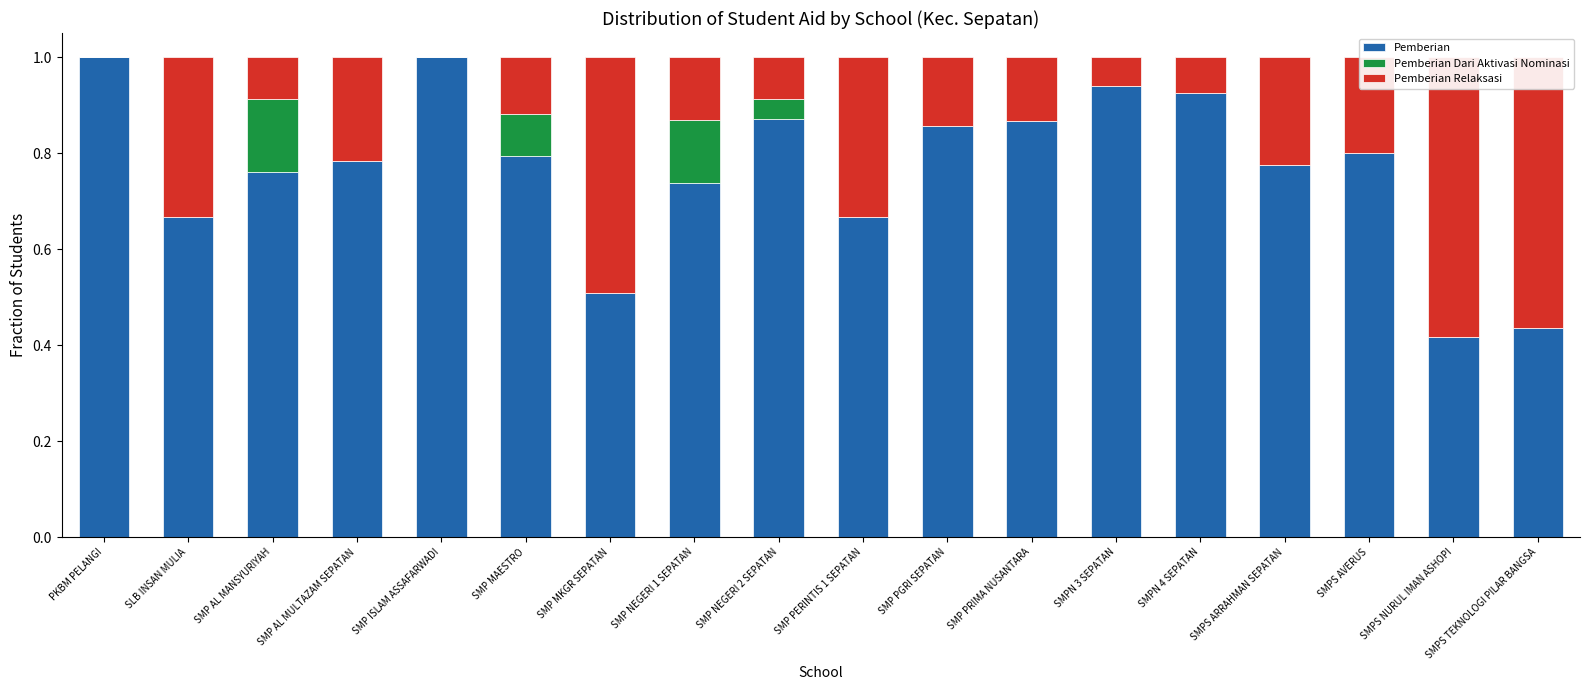

Count the number of categories in the chart.

18